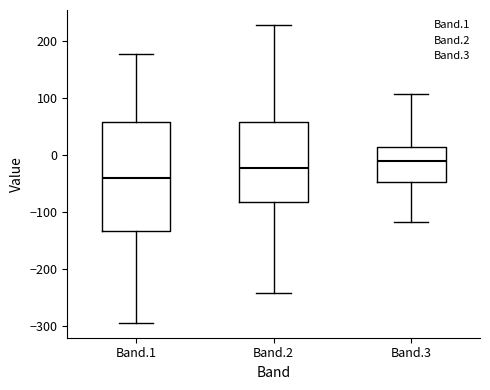

Where does the lower whisker of the box for Band.2 end on the y-axis? The values are not printed on the chart, so give them approximately, as read against the axis.

-240